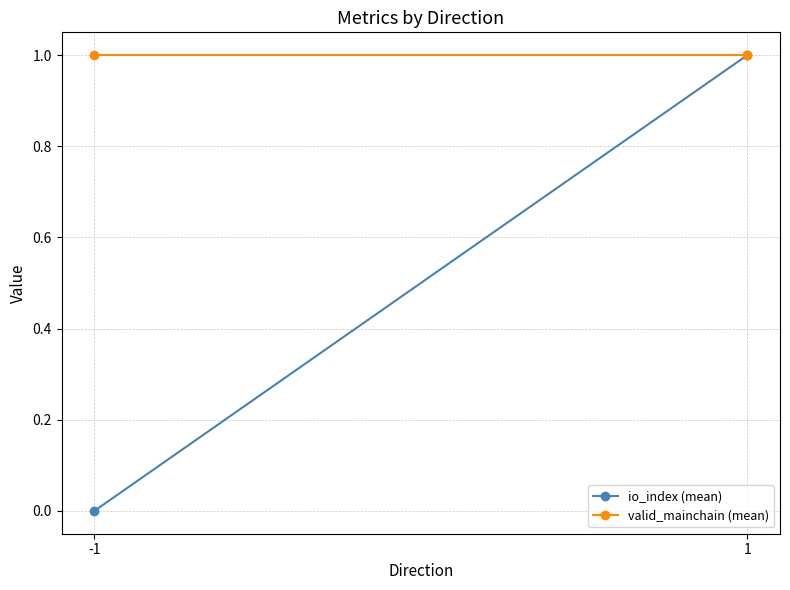

At 1, list the series in order from smallest to largest.

io_index (mean), valid_mainchain (mean)